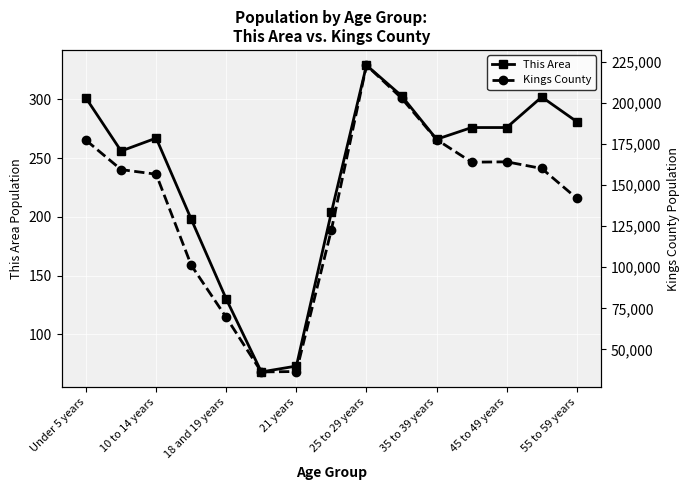

How many distinct data groups are displayed?

2